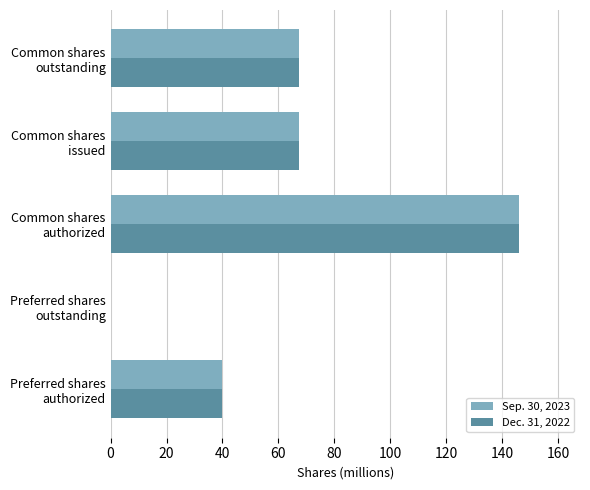

What is the maximum value shown in the chart?

146.0